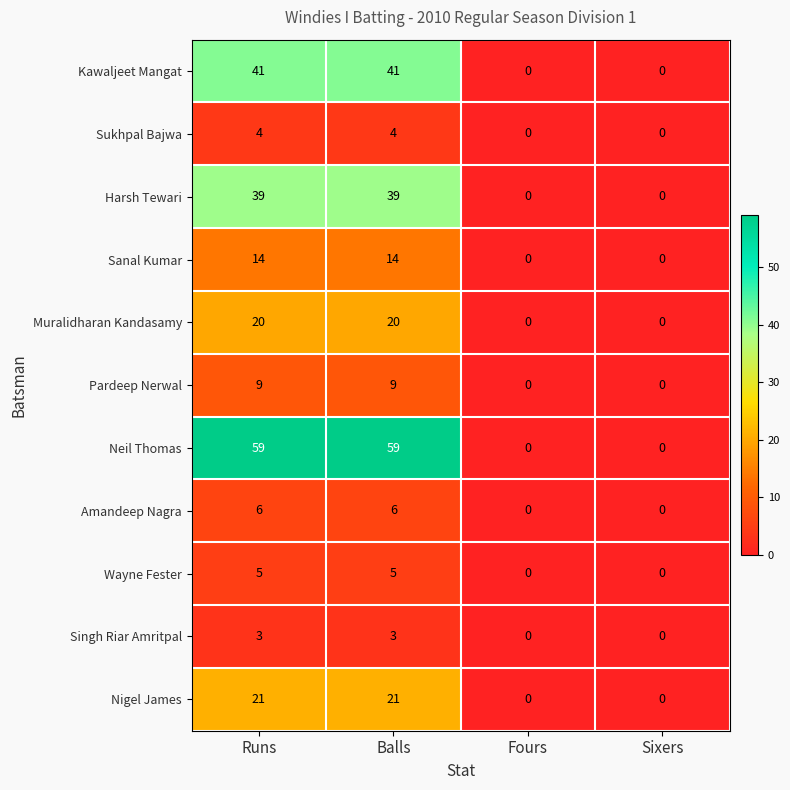

True or false: Muralidharan Kandasamy has a value of 20 at Runs.

True